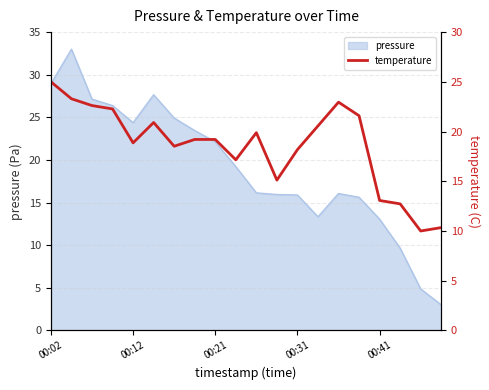

What is the highest value of the pressure series?

33.0